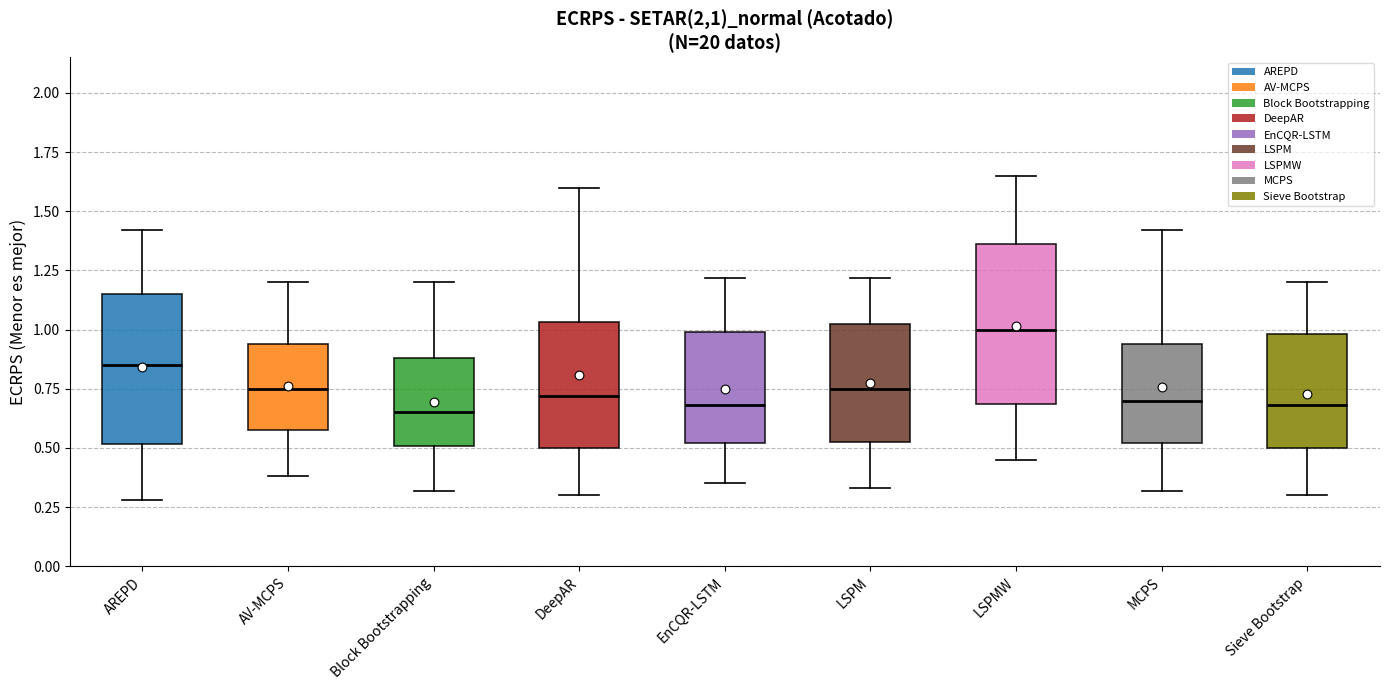

Where is the lower edge of the box for AREPD on the y-axis? The values are not printed on the chart, so give them approximately, as read against the axis.

0.50